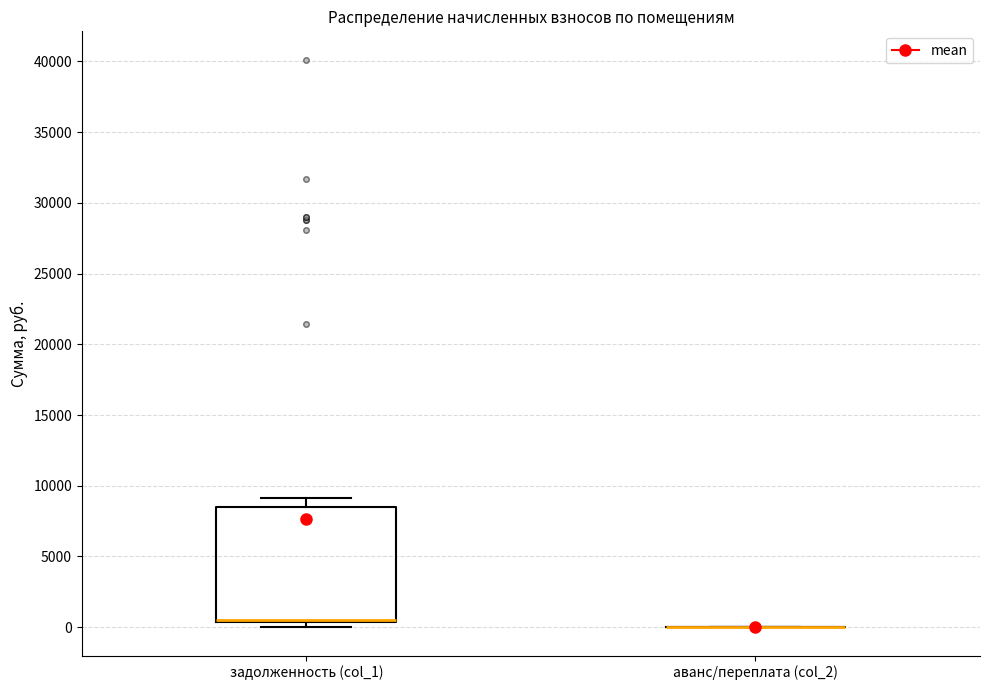

Reading left to right, transcribe this box plot: for each box, give where its median line is, the range the box spans, and where its two whiskers end, as read against the y-axis. The values are not printed on the chart, so give them approximately, as read against the axis.

задолженность (col_1): median 500 (drawn on the box's lower edge), box 500 to 8500, whiskers 0 to 9000
аванс/переплата (col_2): box collapsed to a line at 0, whiskers 0 to 0